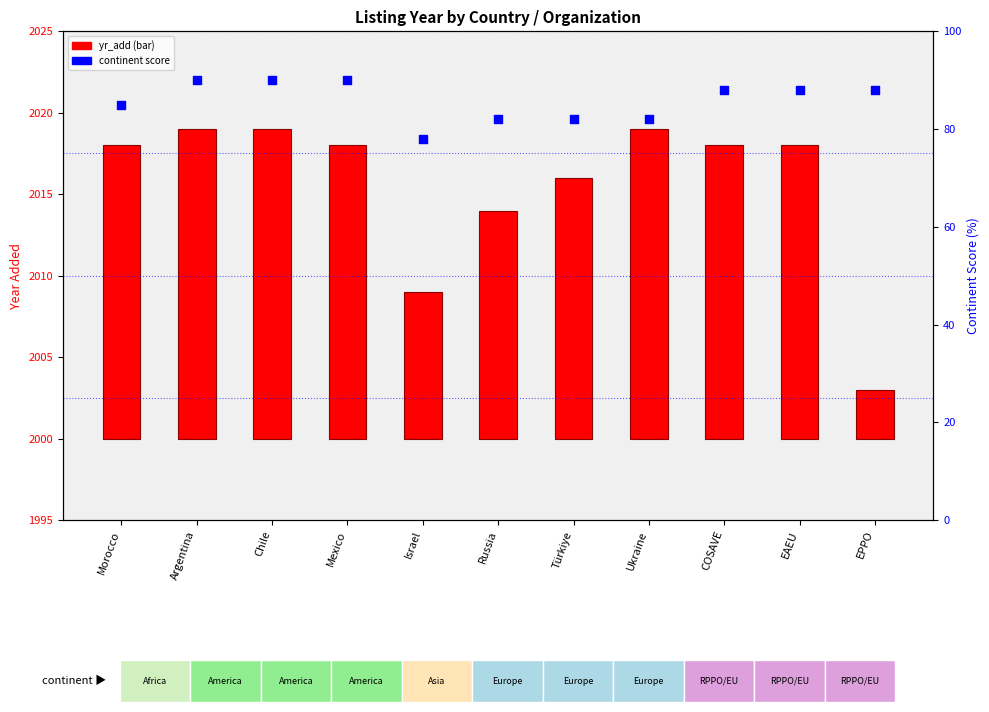

At which category is the sum across all series the highest?

Argentina